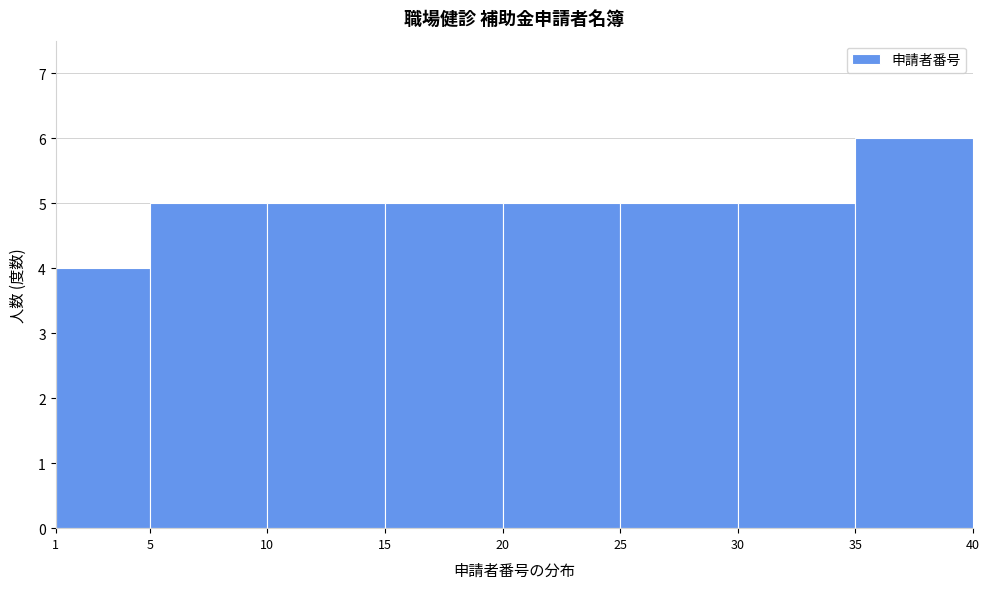

Reading left to right, list every bar in this chart as the range it spans on the x-axis followed by its height. The values are not printed on the chart, so give them approximately, as read against the axis.

1 to 5: 4
5 to 10: 5
10 to 15: 5
15 to 20: 5
20 to 25: 5
25 to 30: 5
30 to 35: 5
35 to 40: 6